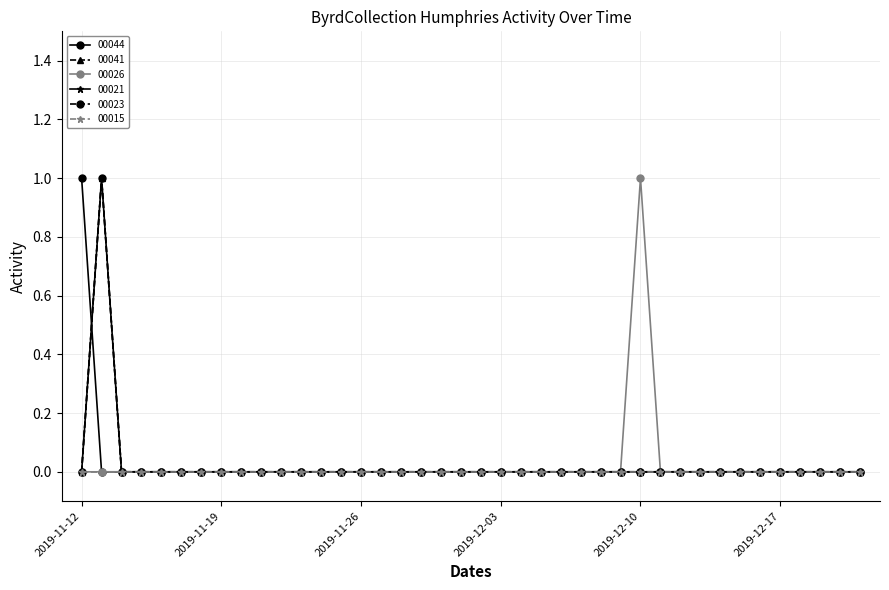

Is this an area chart (filled region under the line)?

No